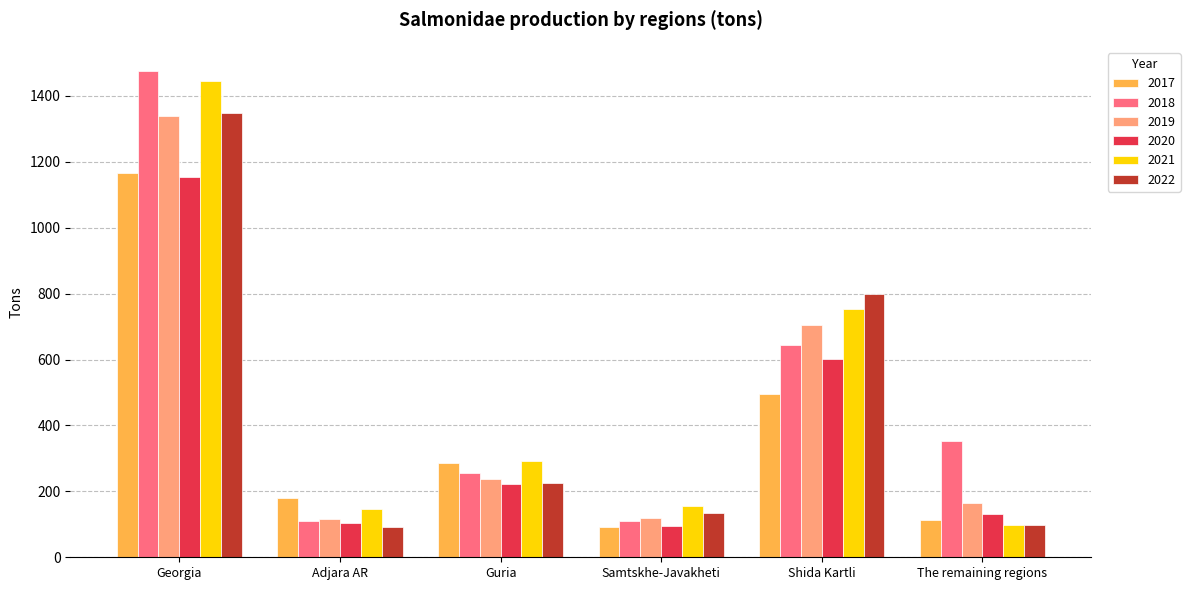

What is the highest value of the 2021 series?

1446.7